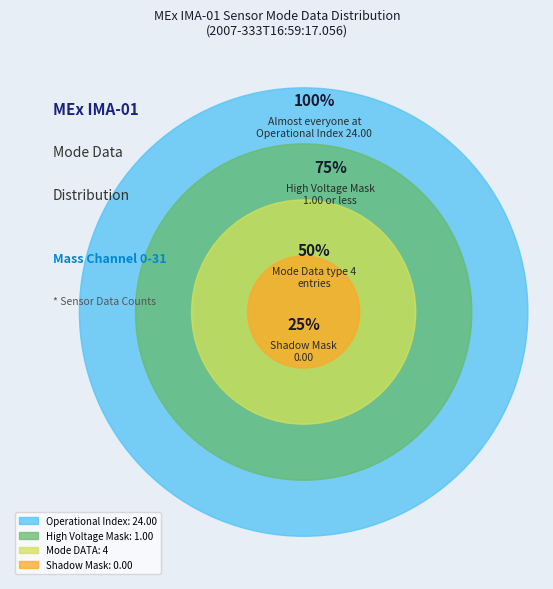

How many segments does this pie chart have?

4